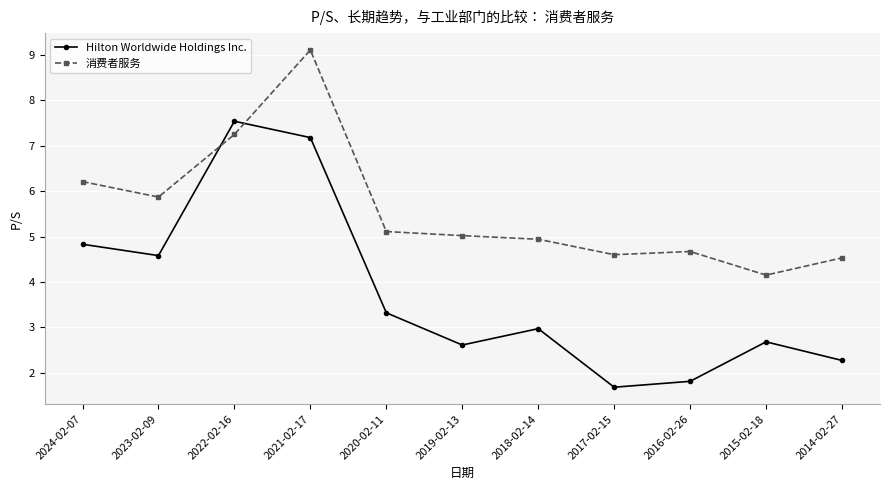

Which series has the widest spread of values?

Hilton Worldwide Holdings Inc.